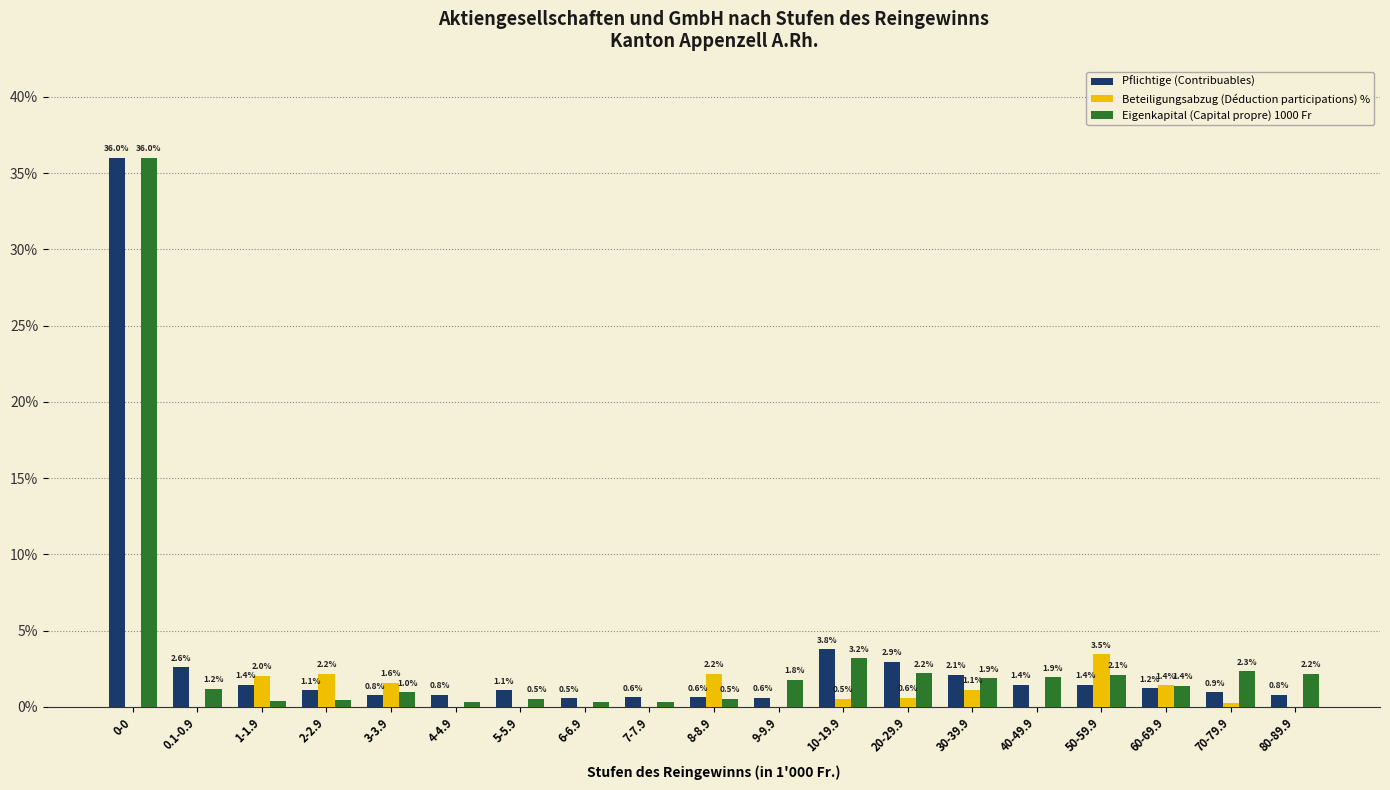

What is the total value across all series at 8-8.9?

3.3